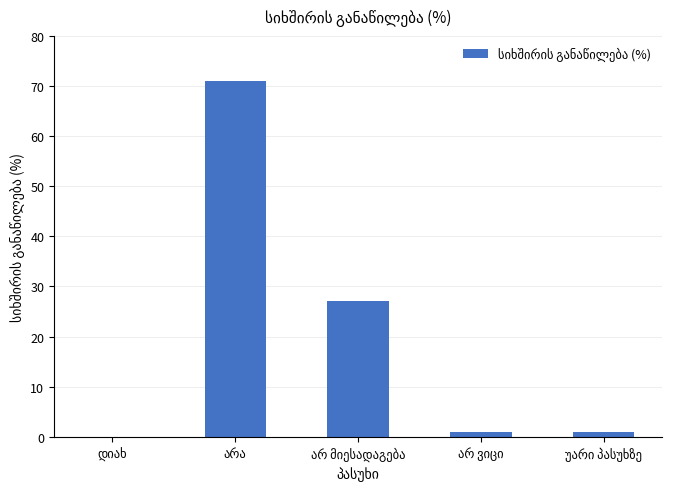

What is the greatest value displayed?

71